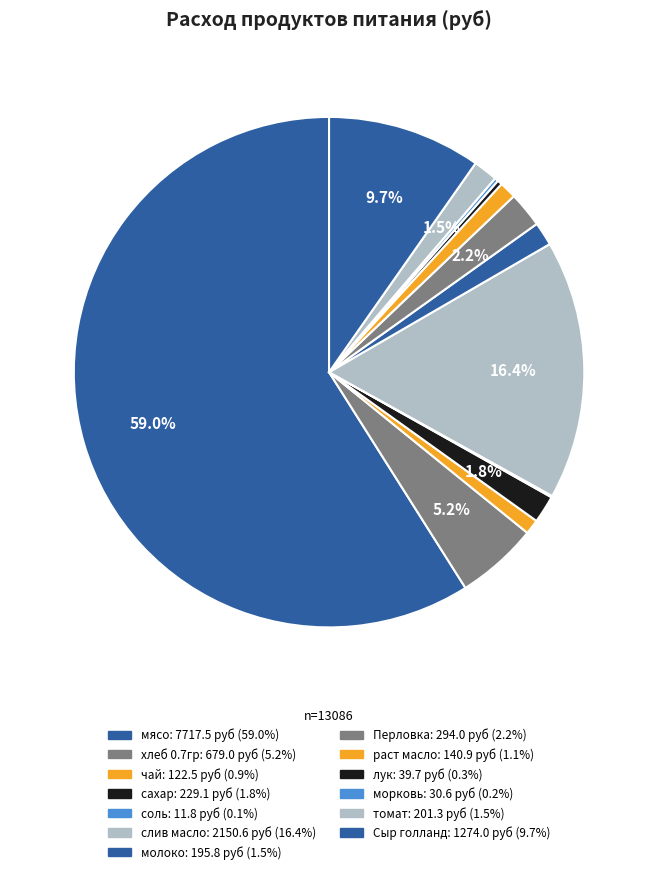

The Сыр голланд slice represents 1% of the pie. True or false?

False